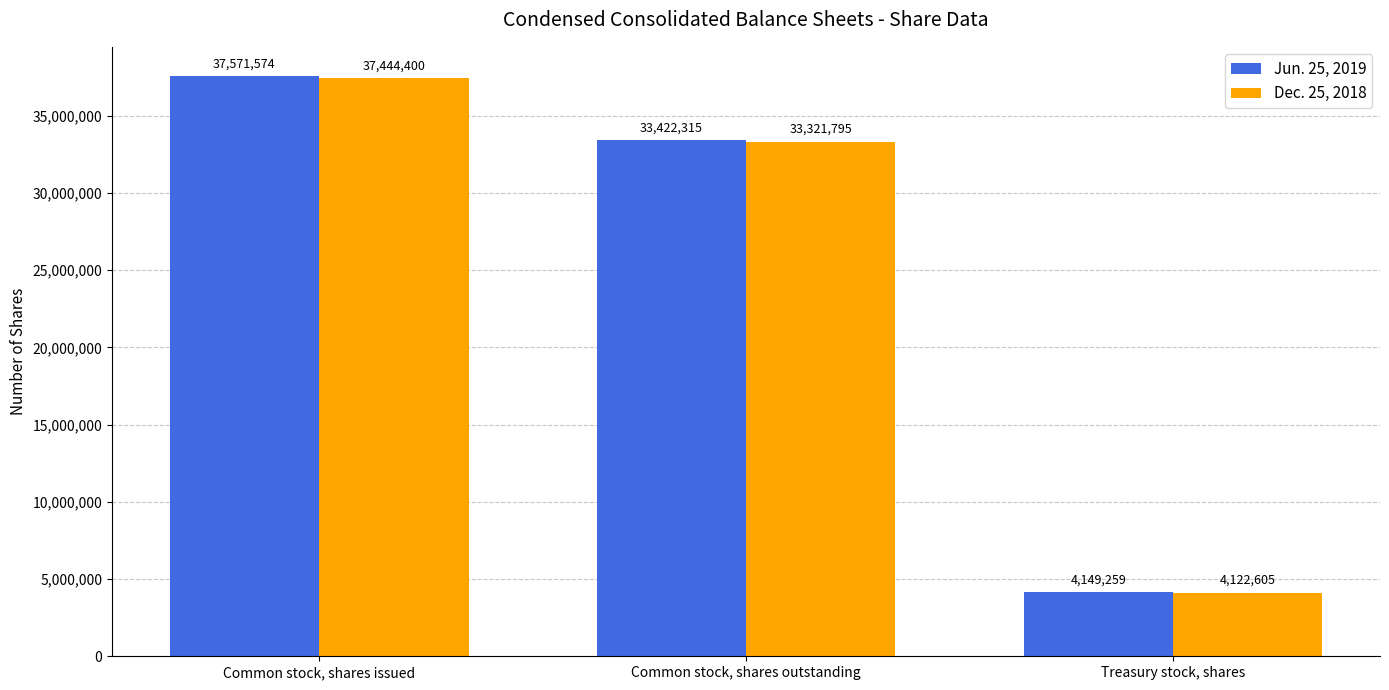

Where does the Jun. 25, 2019 series first go above 33422315?

Common stock, shares issued